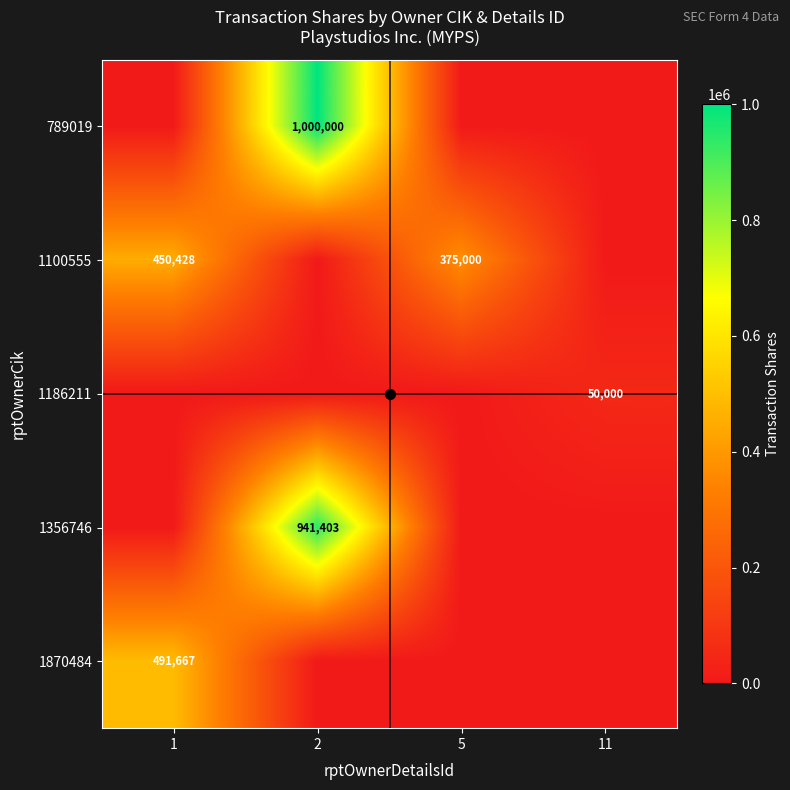

What is the greatest value displayed?

1000000